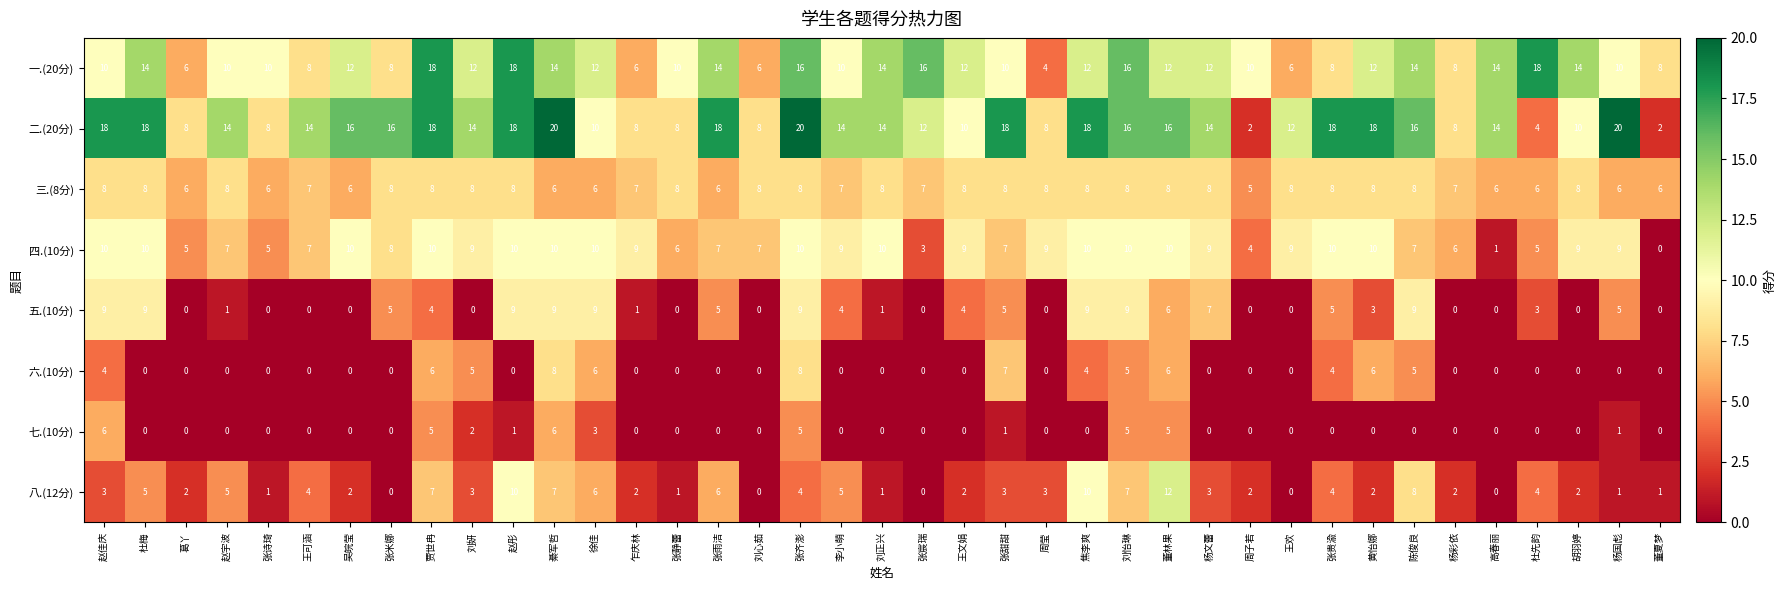

What is the highest value of the 五.(10分) series?

9